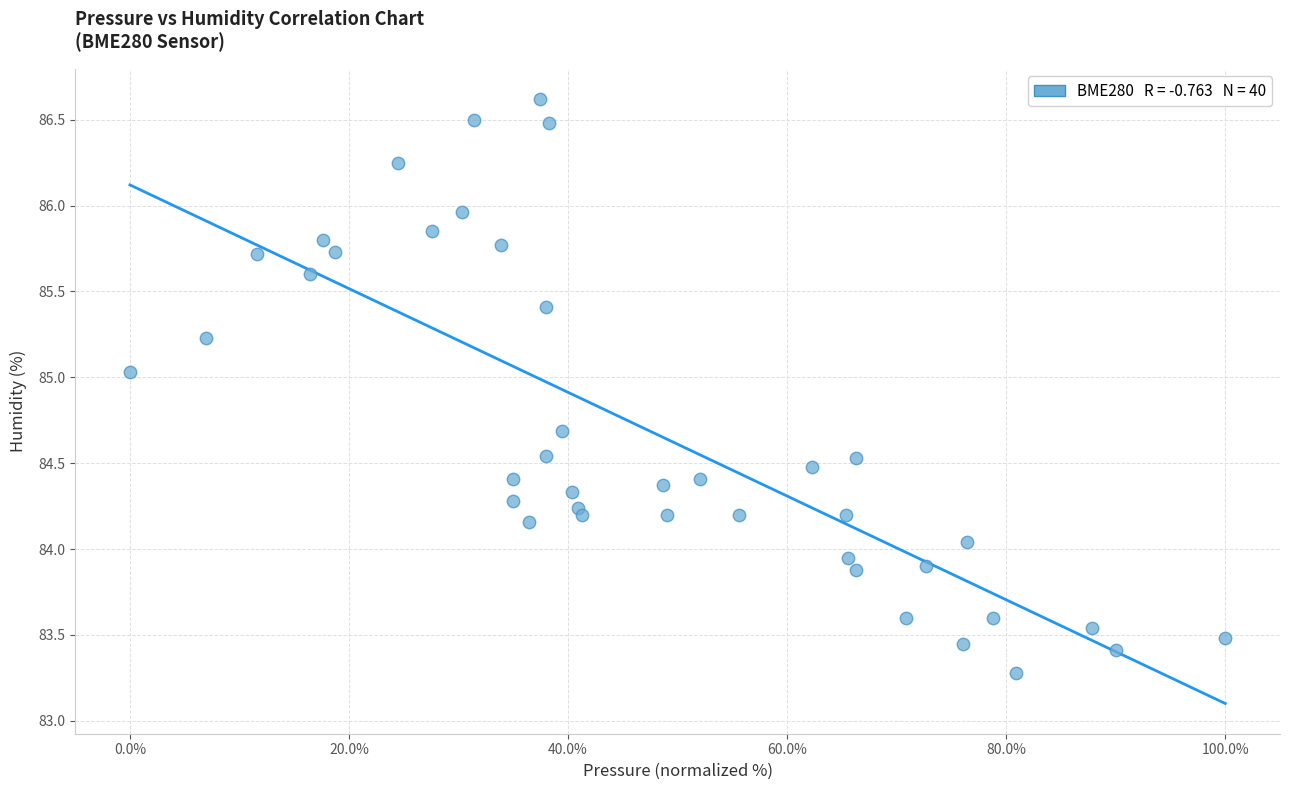

What is the range of Y values (max minus min)?

3.3